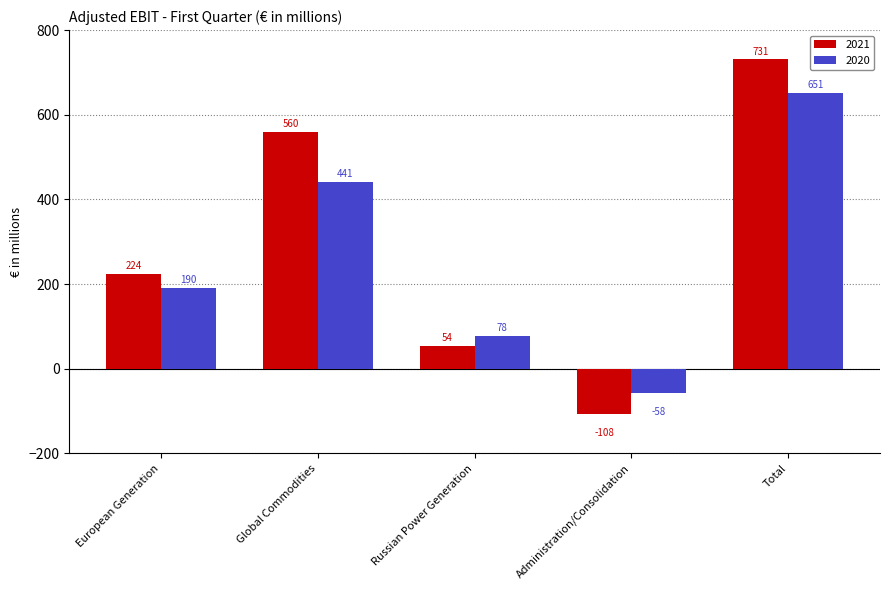

How many series are shown in this chart?

2